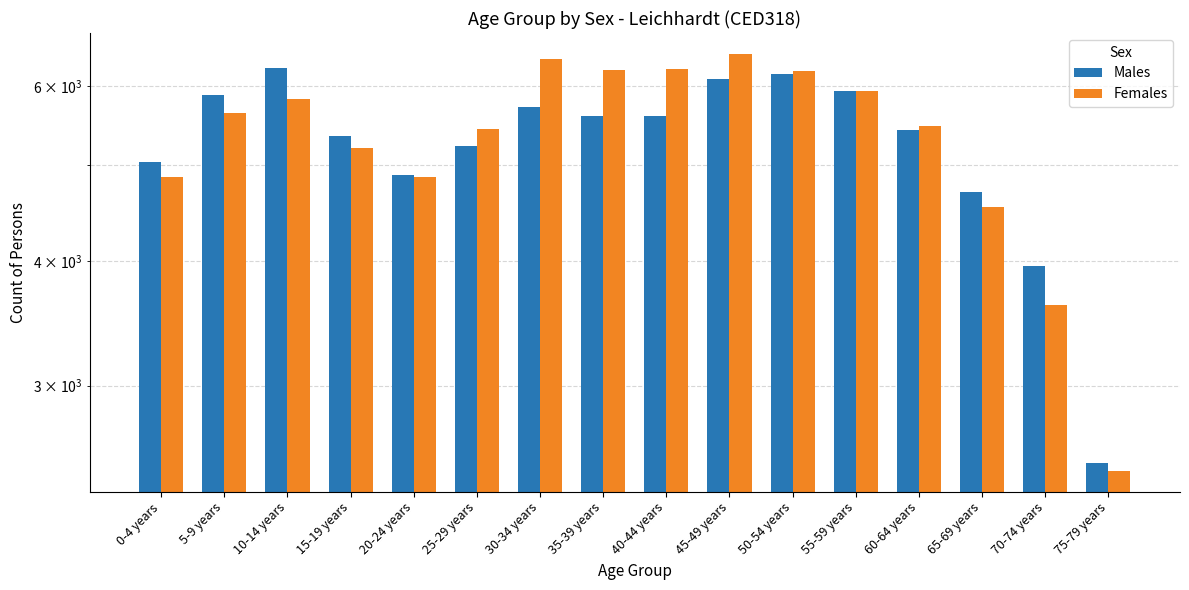

True or false: Males has a value of 5879 at 5-9 years.

True